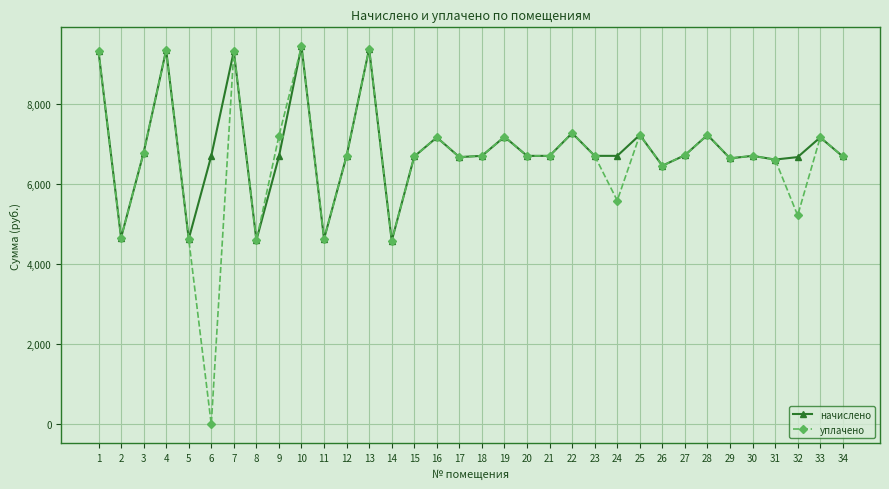

What is the difference between the maximum and minimum values in the начислено series?

4853.8